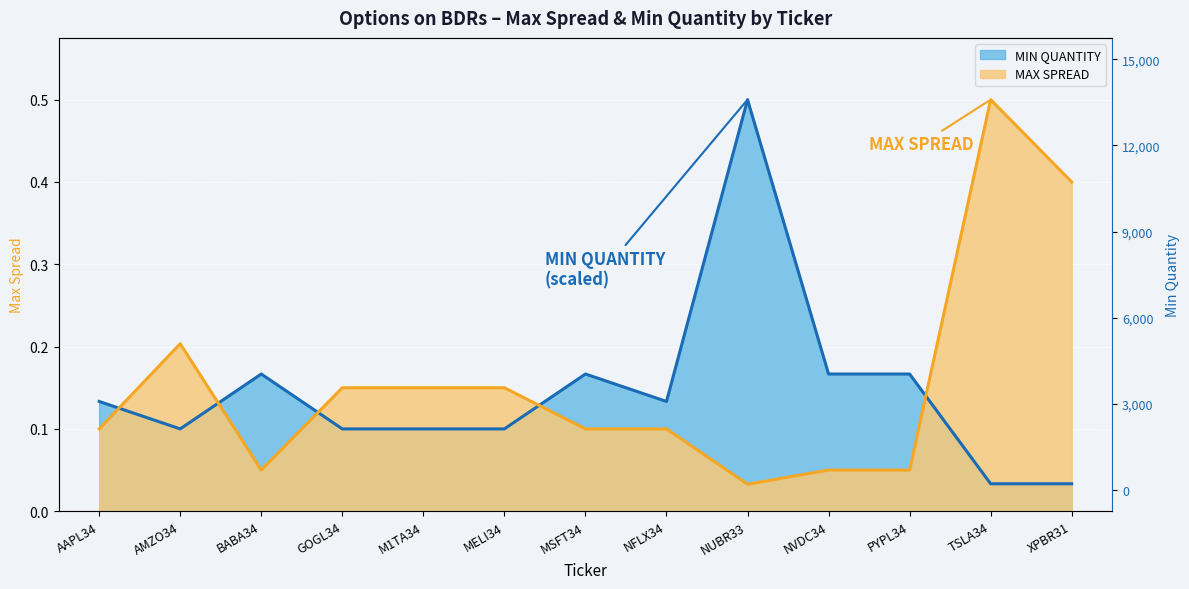

Does the chart display data point markers on the line(s)?

No